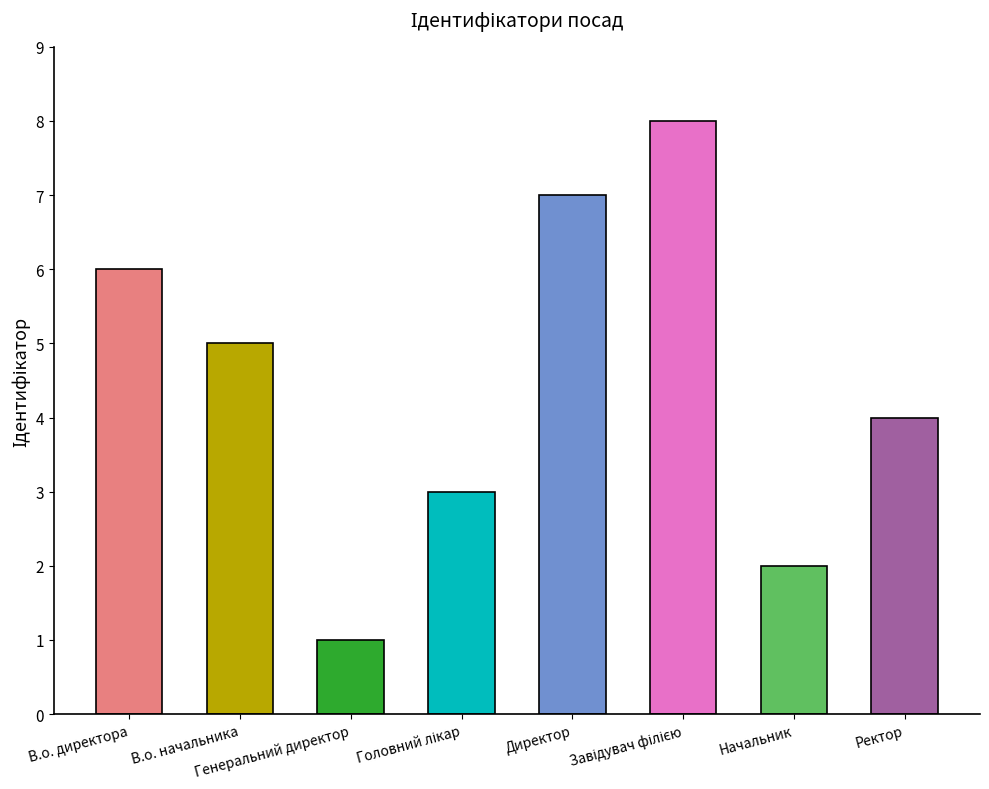

Rank the categories by value from highest to lowest.

Завідувач філією, Директор, В.о. директора, В.о. начальника, Ректор, Головний лікар, Начальник, Генеральний директор